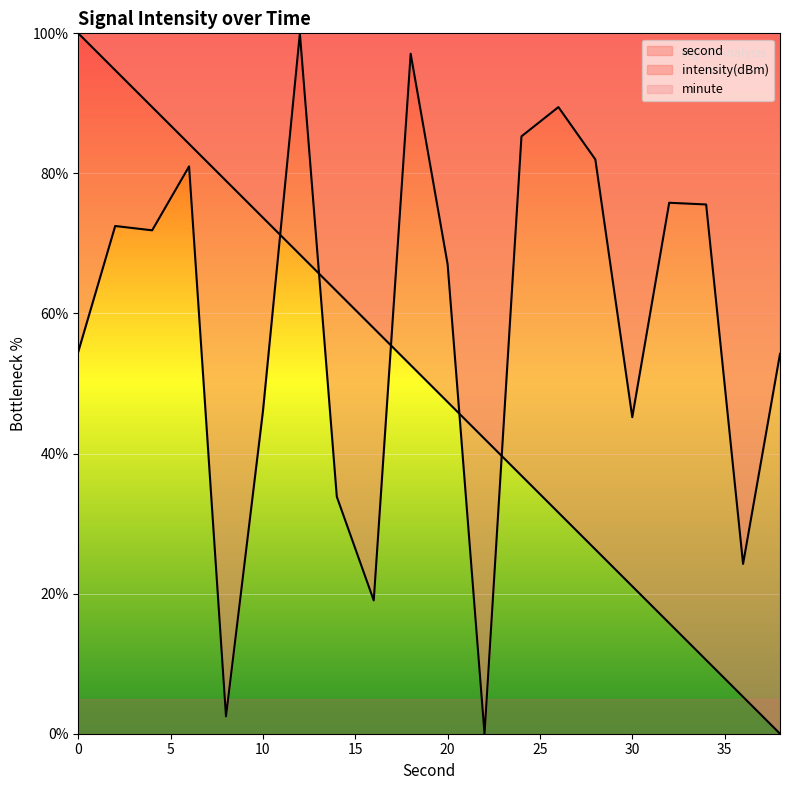

At which category is the sum across all series the highest?

12